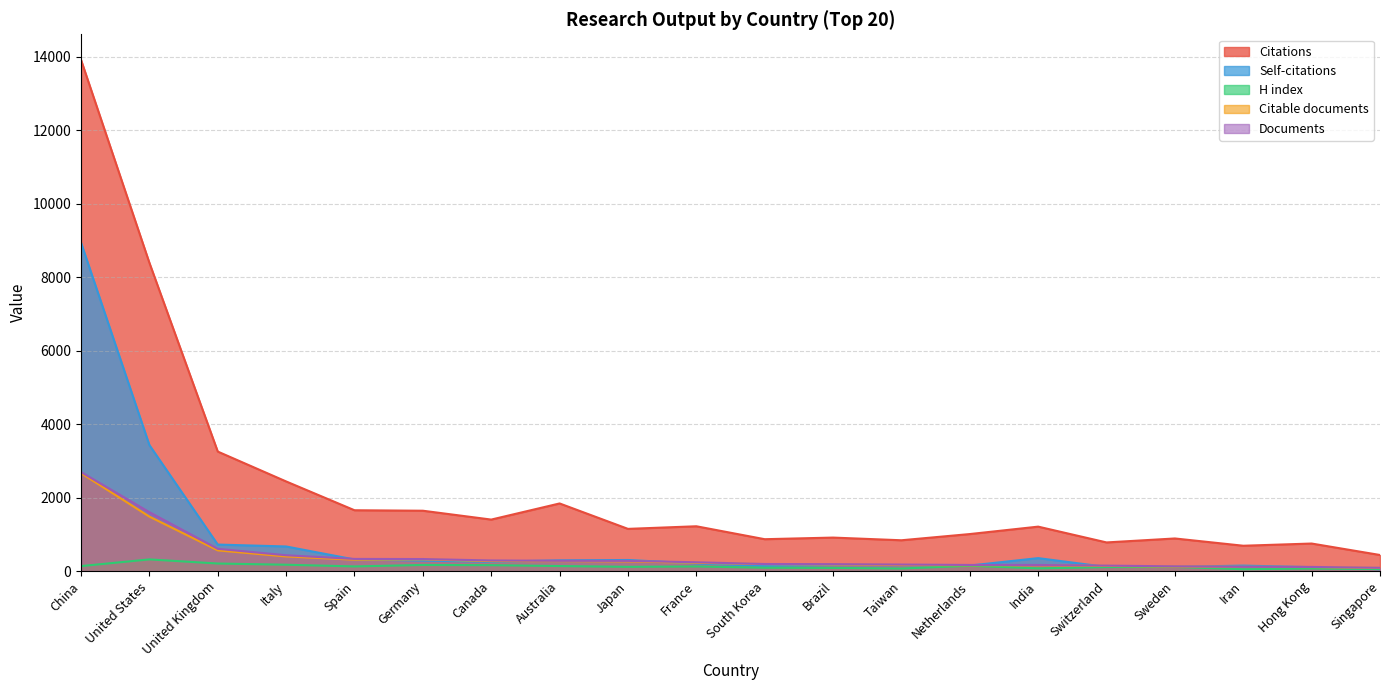

In H index, how many points are lower than both neighbors (excluding endpoints)?

5